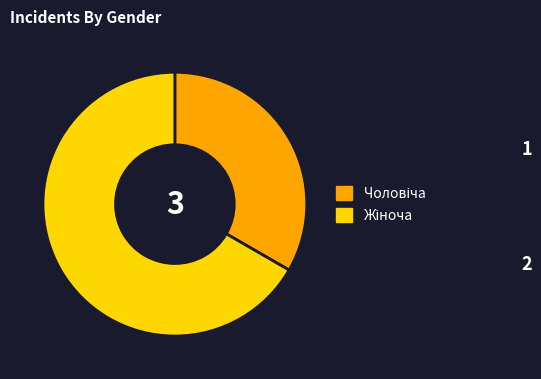

Does any single category account for the majority?

Yes